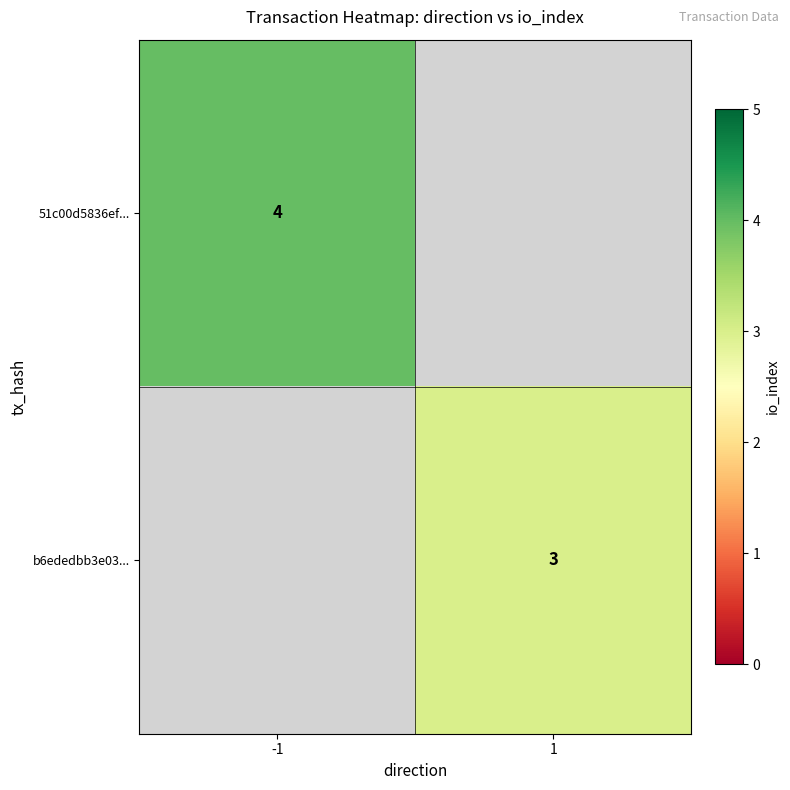

The b6ededbb3e03... series shows 3 at 1. True or false?

True